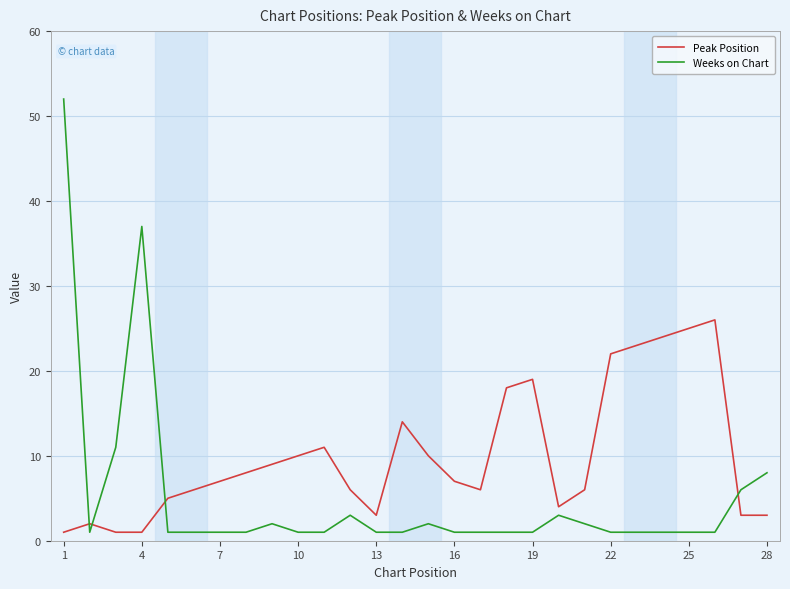

Which series has the largest range (max minus min)?

Weeks on Chart